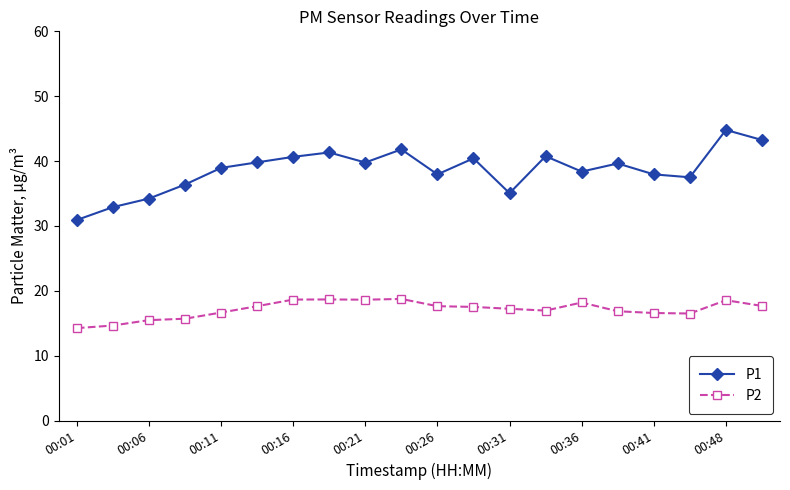

True or false: P2 has more than 0 points higher than both neighbors.

True